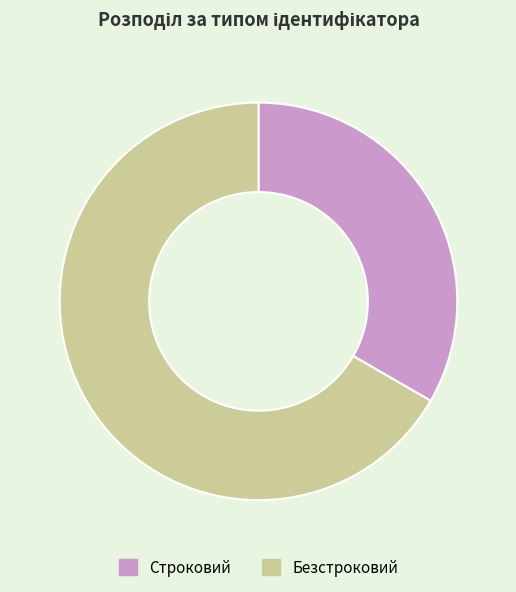

Approximately how many times larger is the value at Строковий compared to Безстроковий?

0.5